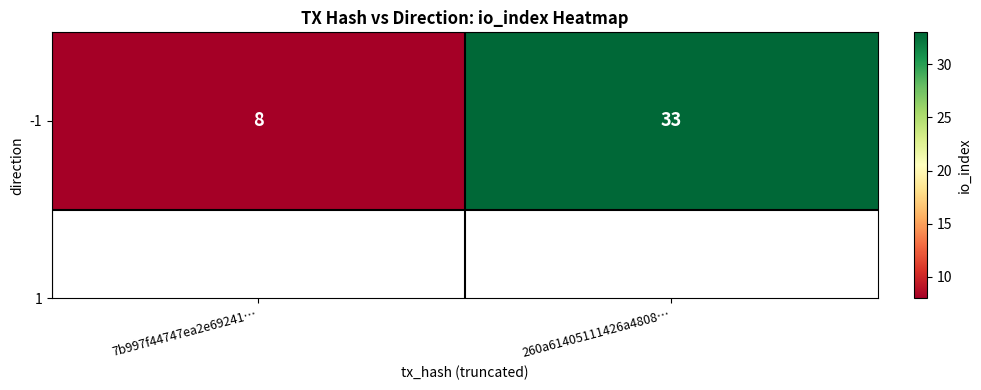

Approximately how many times larger is the value at 260a61405111426a4808… compared to 7b997f44747ea2e69241…?

4.1